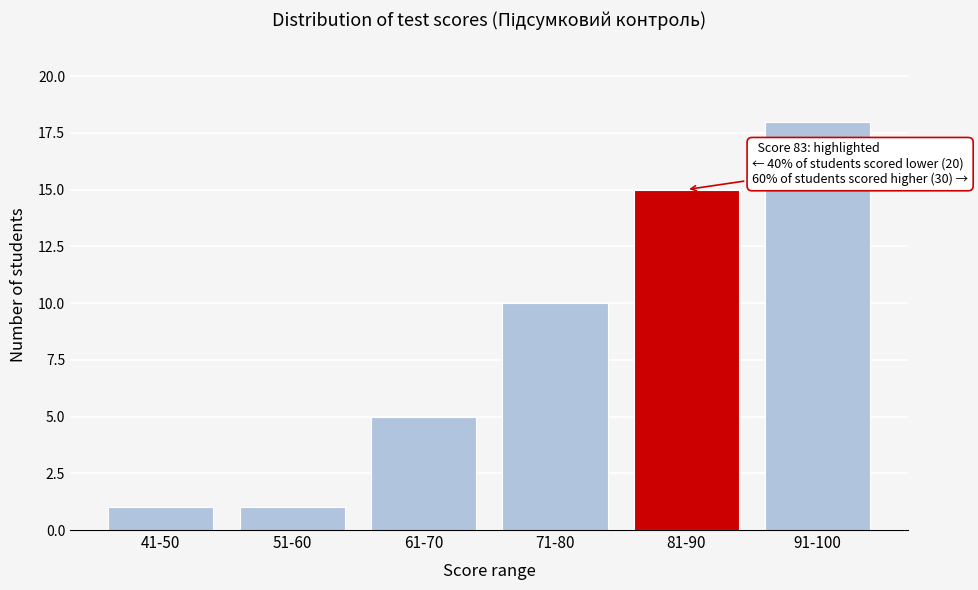

Reading right to left, transcribe all the data shown in this chart.

91-100=18	81-90=15	71-80=10	61-70=5	51-60=1	41-50=1